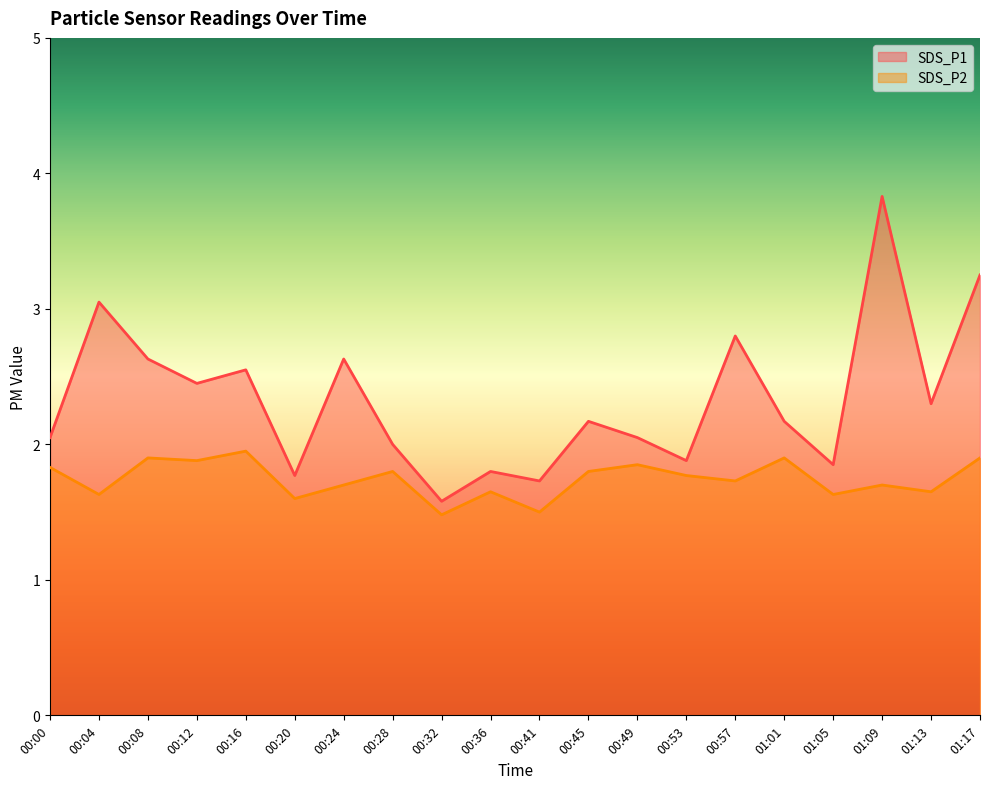

True or false: SDS_P1 has a value of 3.1 at 01:01.

False